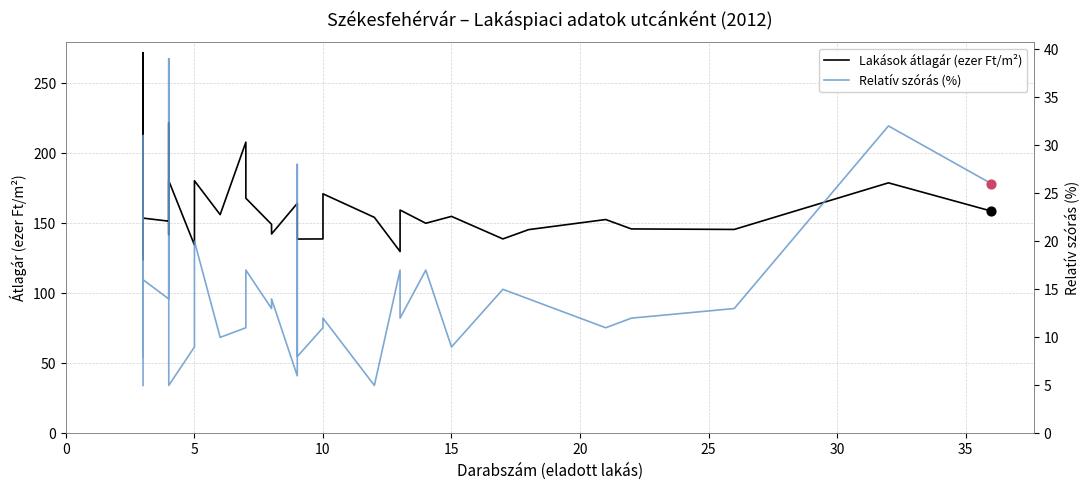

Which series contains the highest Y value?

Lakások átlagár (ezer Ft/m²)